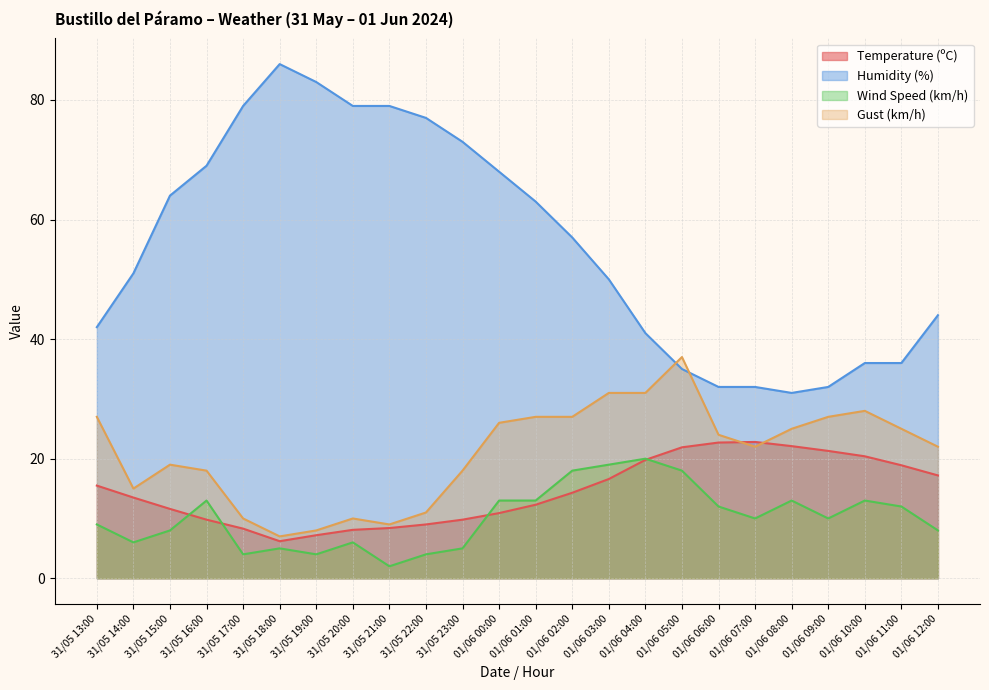

What is the total value across all series at 31/05 13:00?

93.5